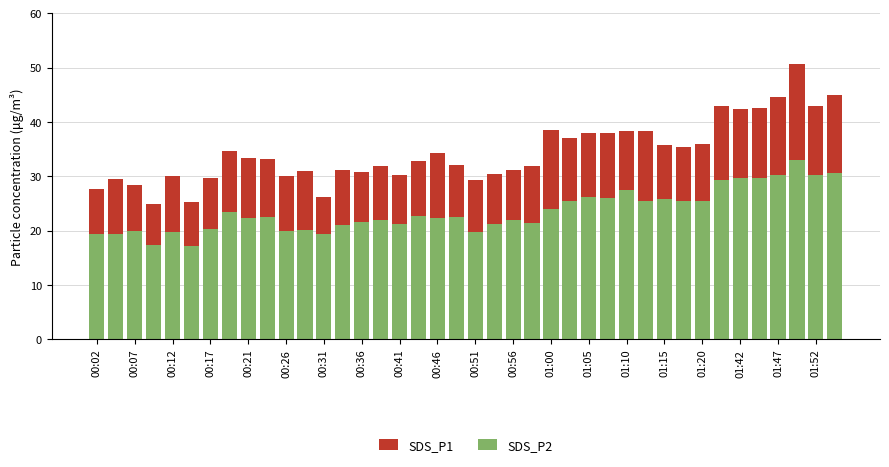

Reading left to right, list all the values displayed in this chart.

SDS_P1: 27.6	29.6	28.5	25.0	30.1	25.4	29.7	34.7	33.4	33.1	30.1	30.9	26.3	31.1	30.8	31.9	30.3	32.9	34.2	32.1	29.4	30.4	31.2	31.9	38.5	37.0	37.9	37.9	38.4	38.5	35.8	35.3	36.0	42.9	42.3	42.6	44.5	50.8	43.0	44.9
SDS_P2: 19.3	19.4	20.0	17.4	19.8	17.1	20.2	23.5	22.4	22.6	20.0	20.2	19.4	21.1	21.6	22.0	21.1	22.6	22.4	22.4	19.9	21.2	22.0	21.5	24.0	25.5	26.1	26.1	27.5	25.4	25.8	25.4	25.4	29.3	29.7	29.7	30.2	33.0	30.2	30.7